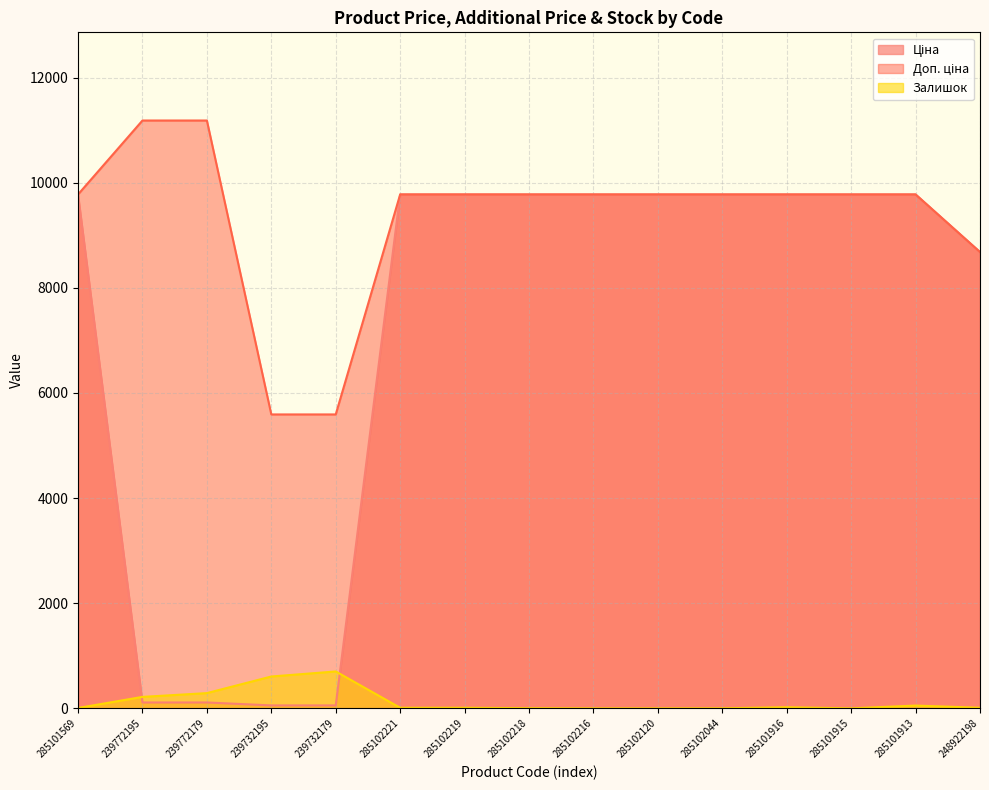

Which series has the largest total across all categories?

Доп. ціна